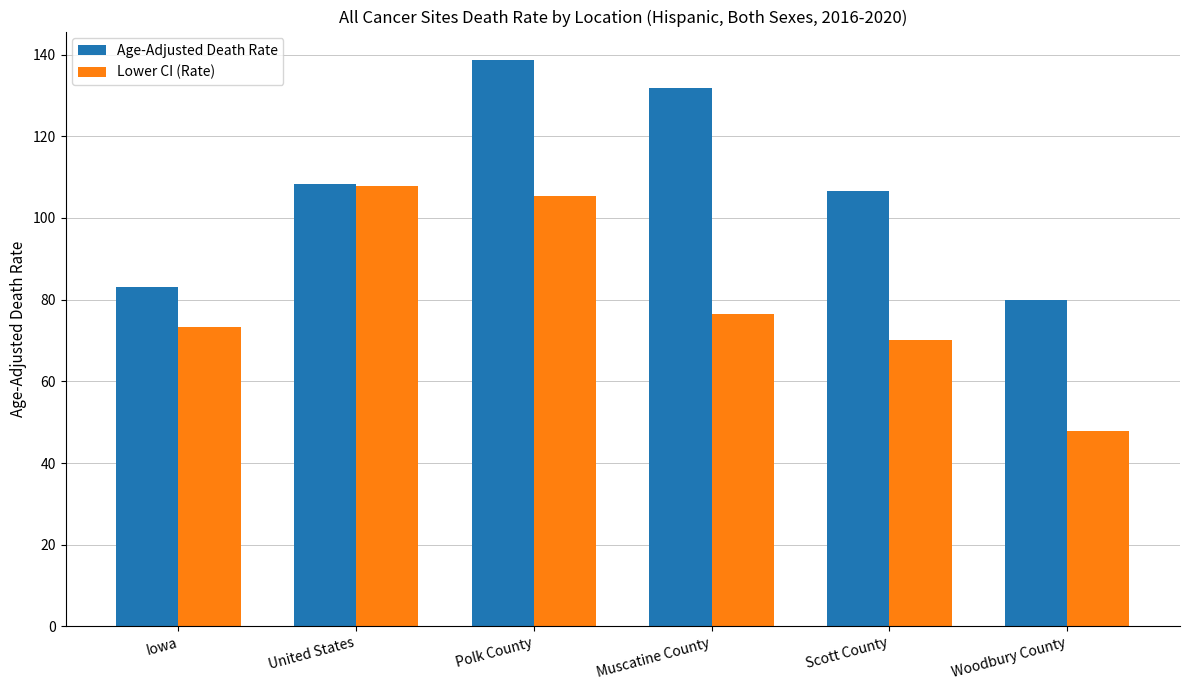

What is the difference between the highest and lowest values at Woodbury County?

32.0